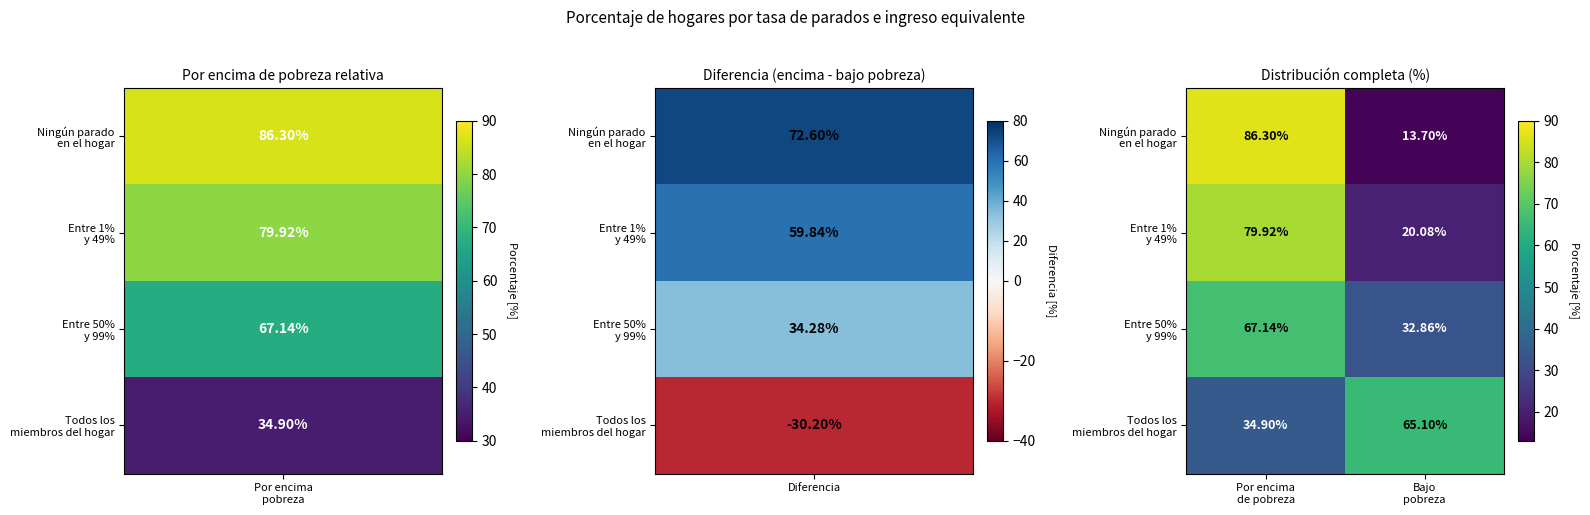

Which label corresponds to the largest value in the chart?

Por encima
de pobreza